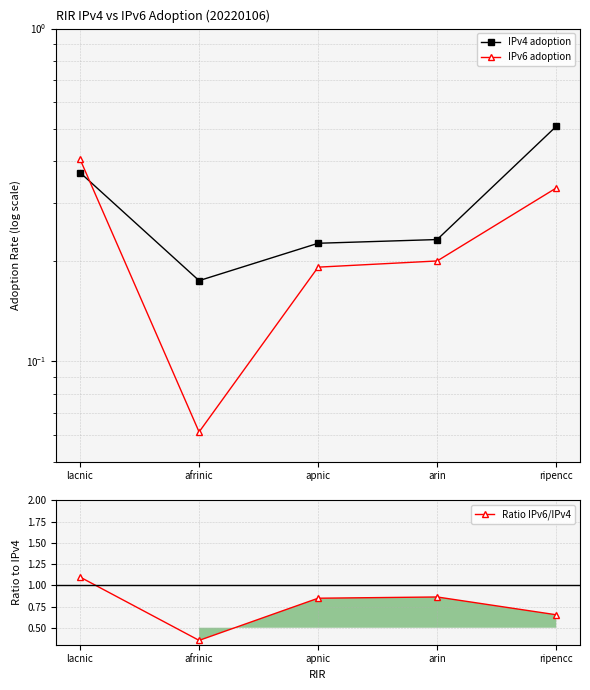

True or false: Ratio IPv6/IPv4 has more than 1 interior local peaks.

False